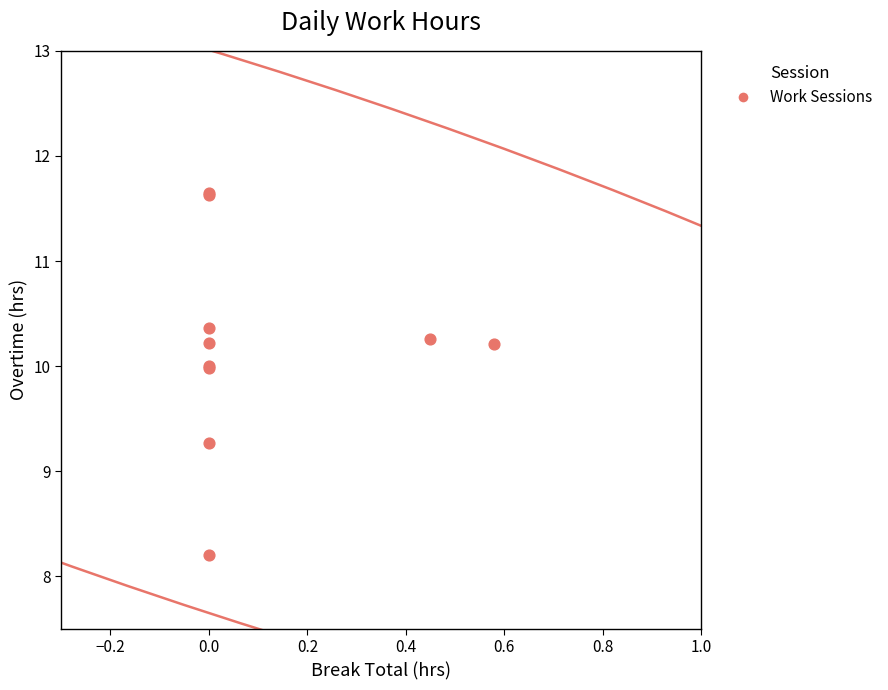

What Y value in the scatter plot is closest to 9?

9.3